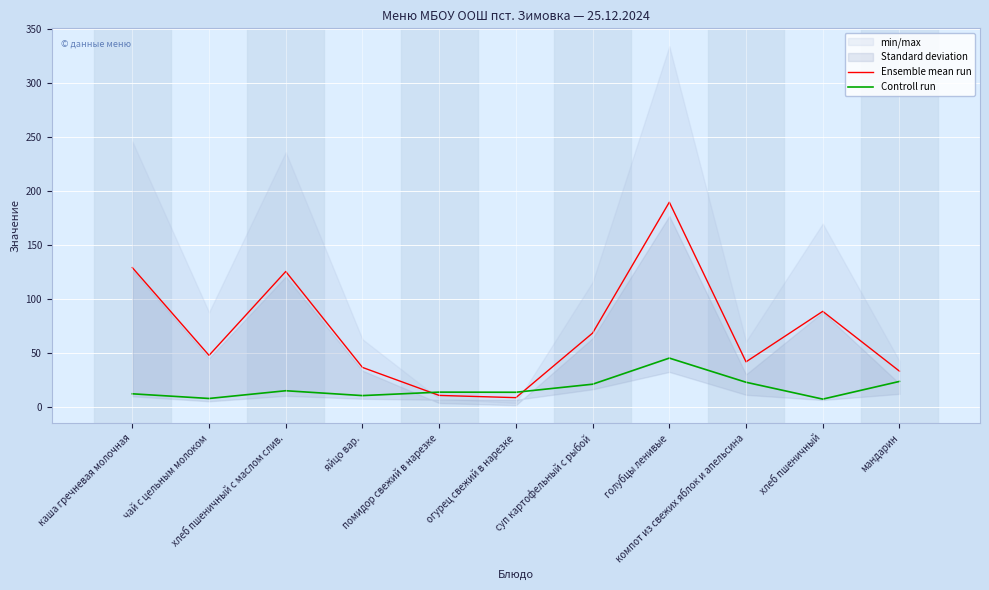

What is the minimum value for Controll run?

7.6